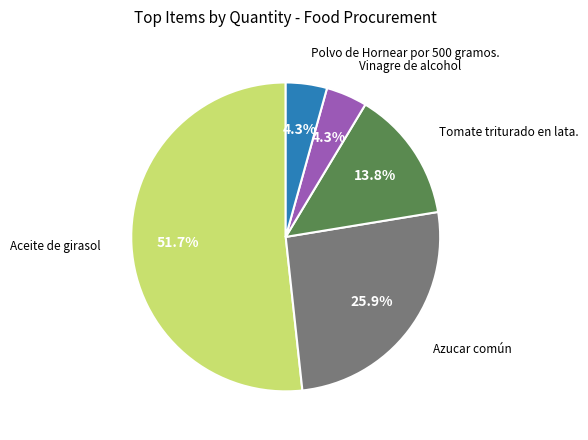

Does any single category account for the majority?

Yes